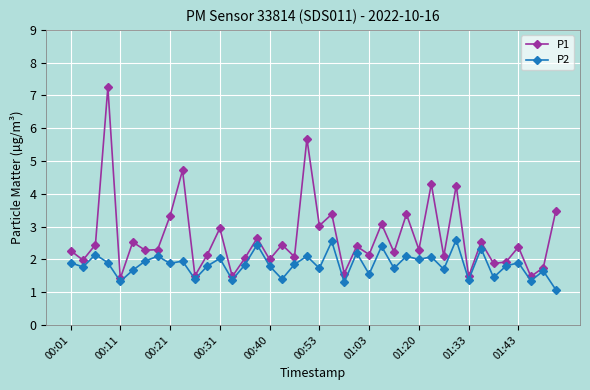

List the series in order of their peak value, highest first.

P1, P2